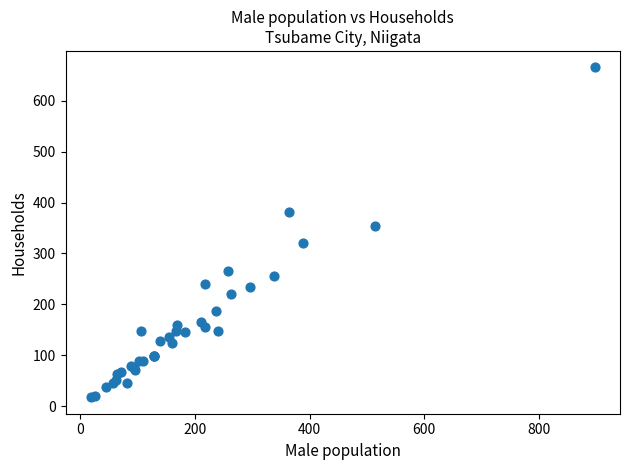

What Y value in the scatter plot is closest to 341?

353